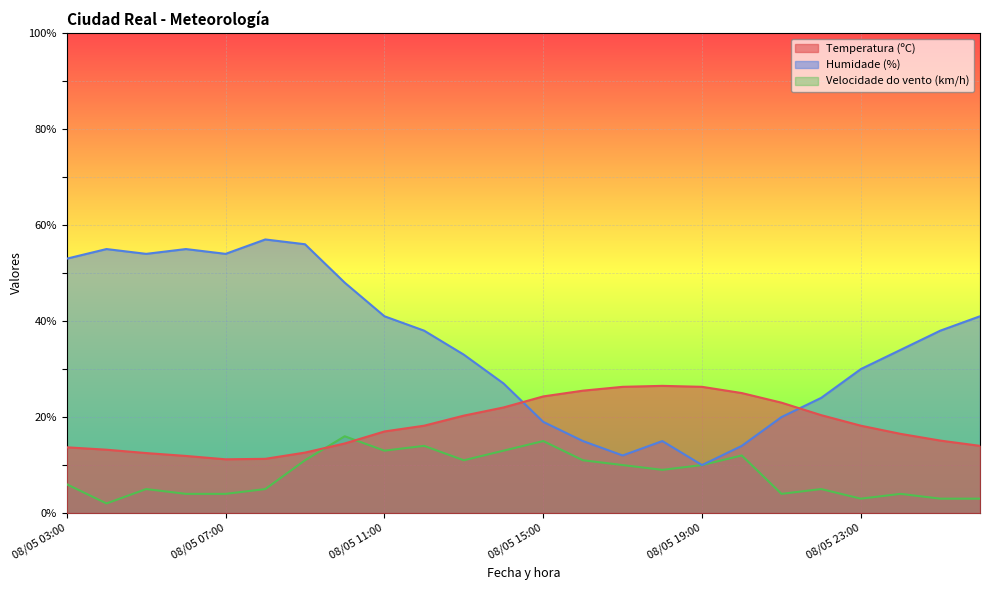

What is the value of the Temperatura (ºC) point at the 15th from the left?

26.3